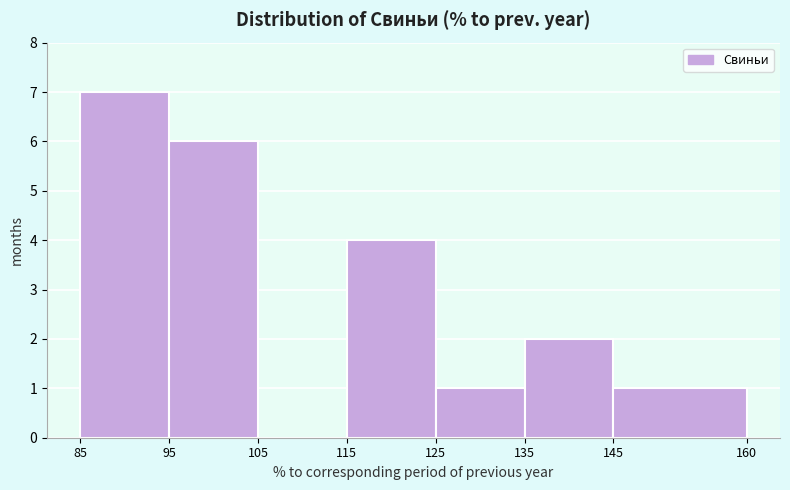

Which range on the x-axis has the tallest bar?

85 to 95